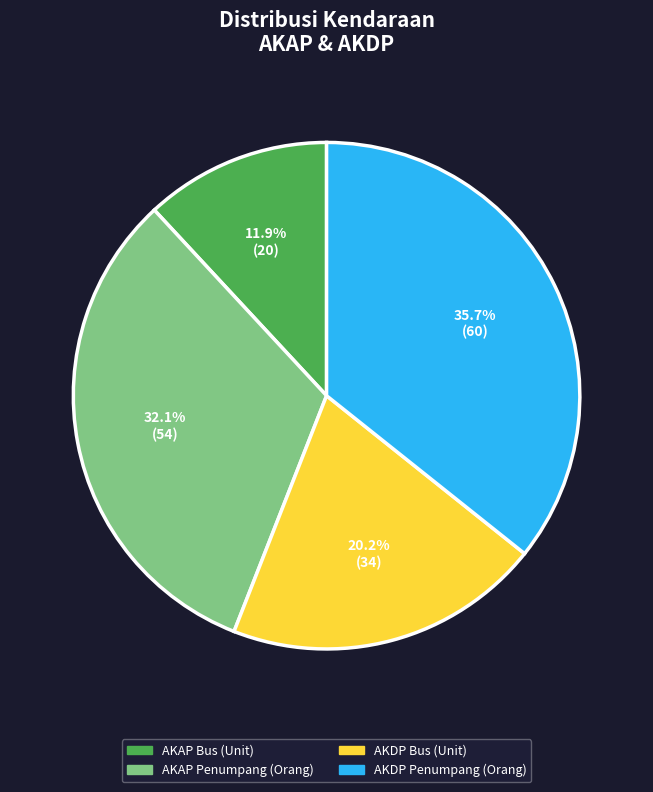

True or false: AKDP Bus (Unit) accounts for 32% of the total.

False